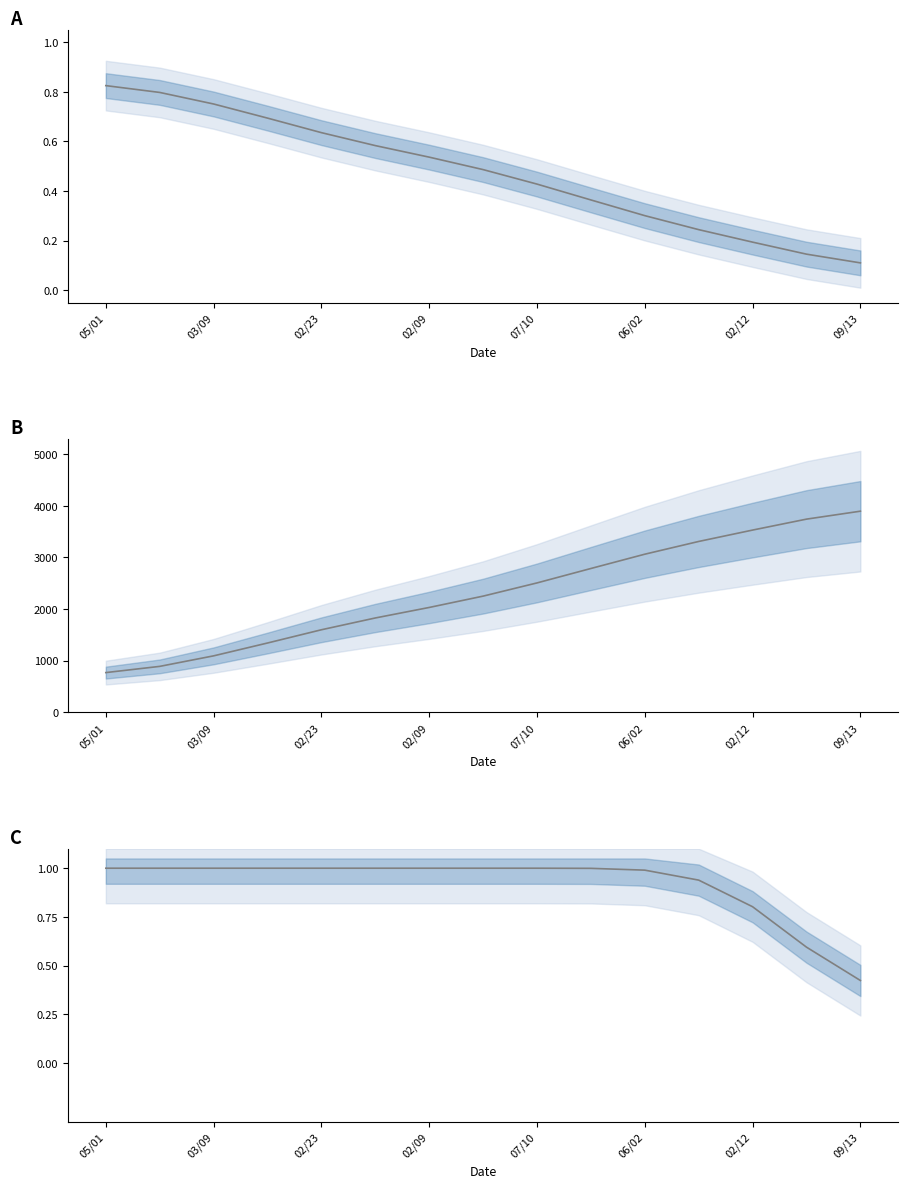

True or false: Issue ID has more than 1 points higher than both neighbors.

False